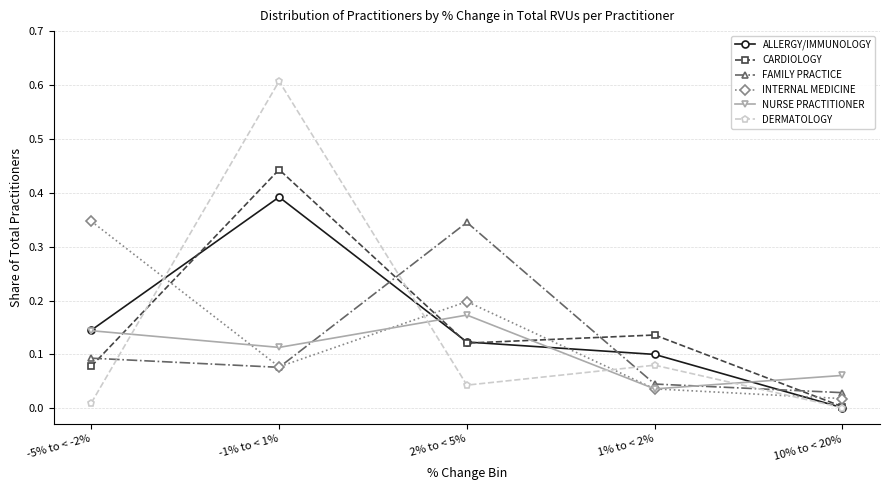

Where is the first local maximum for INTERNAL MEDICINE?

2% to < 5%